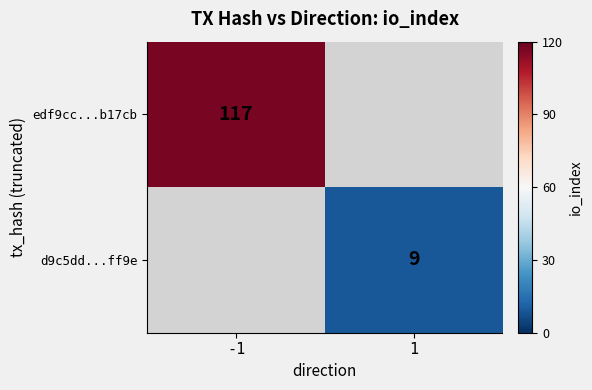

What is the total value across all series at 1?

9